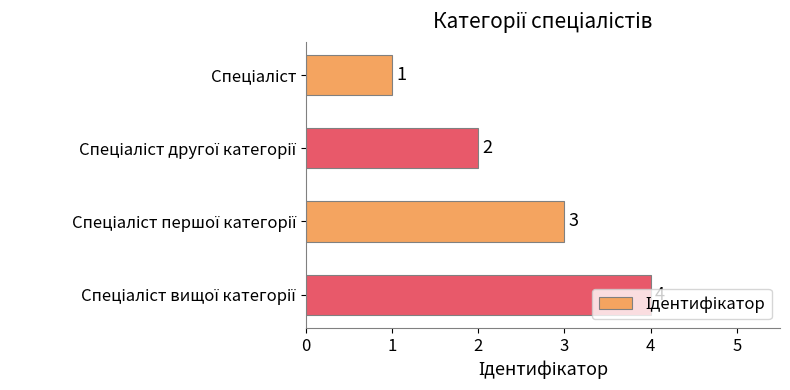

How many values are between 2 and 4?

3